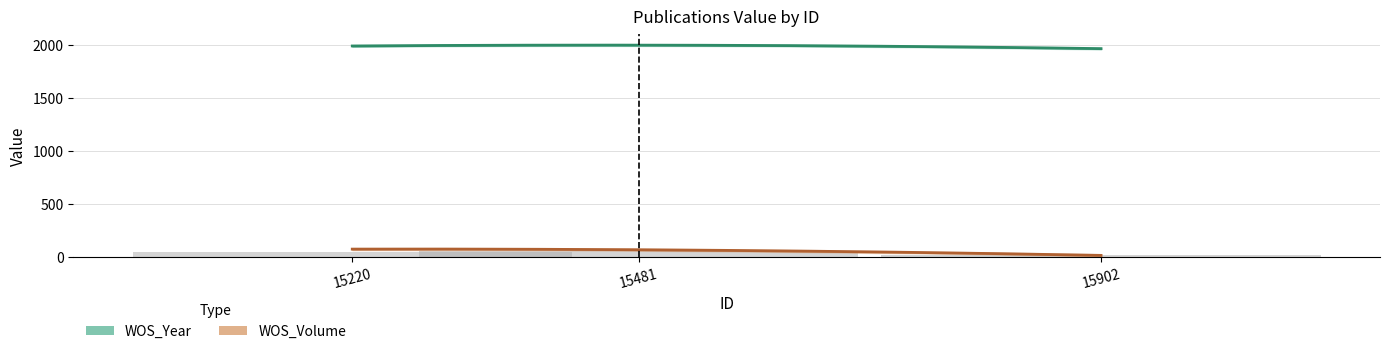

List the labels in order of value, largest first.

15481, 15220, 15902